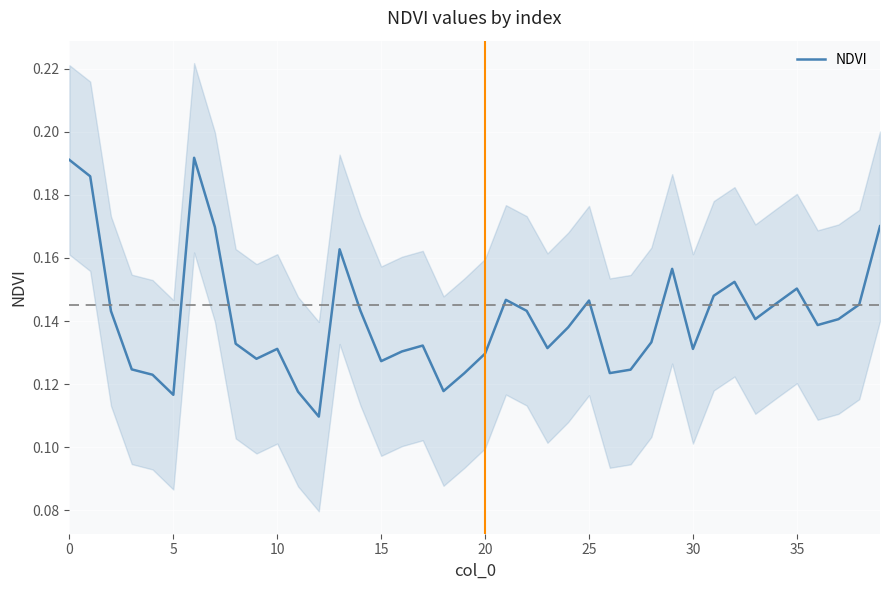

True or false: the data shows 0.1 at 31.

True